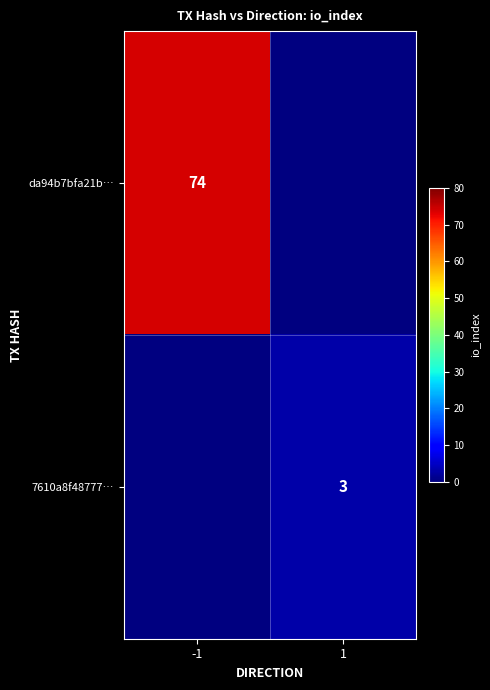

Is it true that da94b7bfa21b… equals 74 at -1?

True